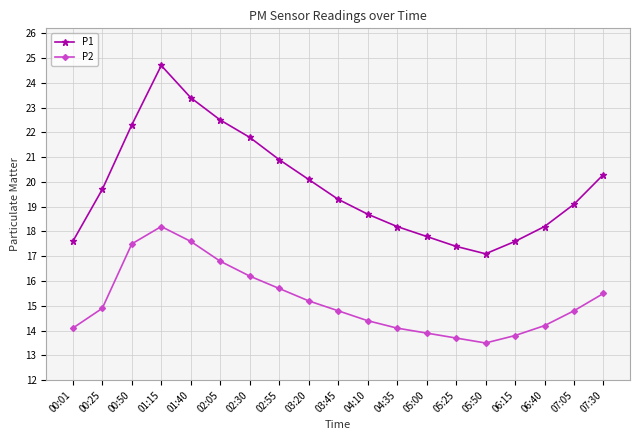

True or false: P1 and P2 intersect in this chart.

False